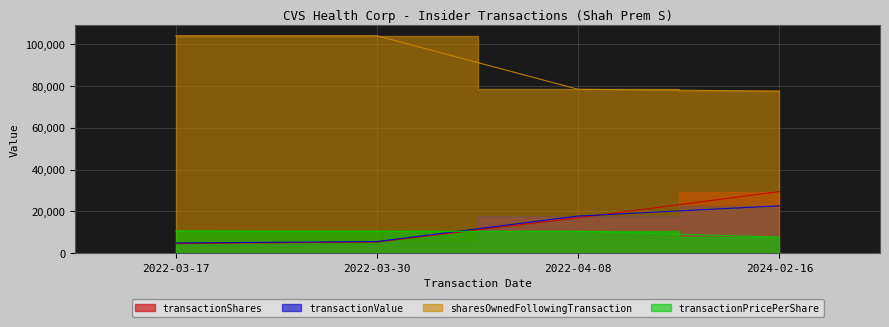

Which category has the lowest value in the transactionShares series?

2022-03-17